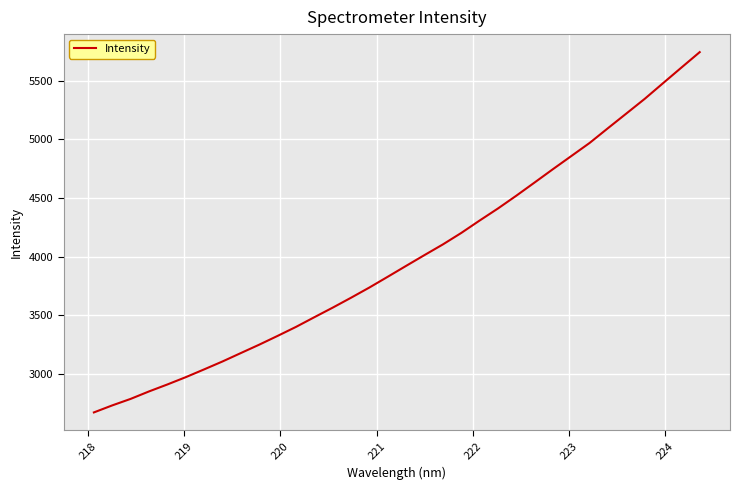

What is the greatest value displayed?

5743.8